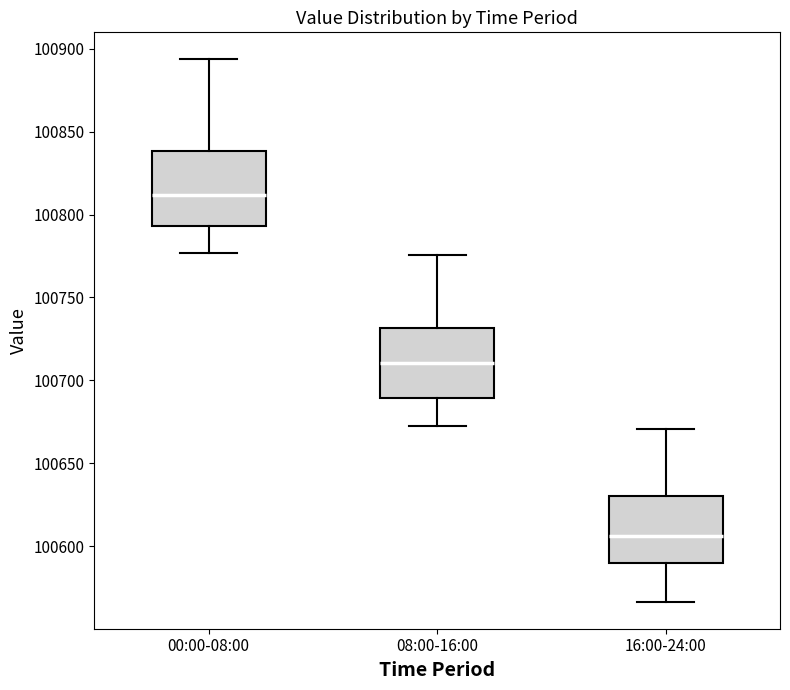

Which box has the lowest median line?

16:00-24:00